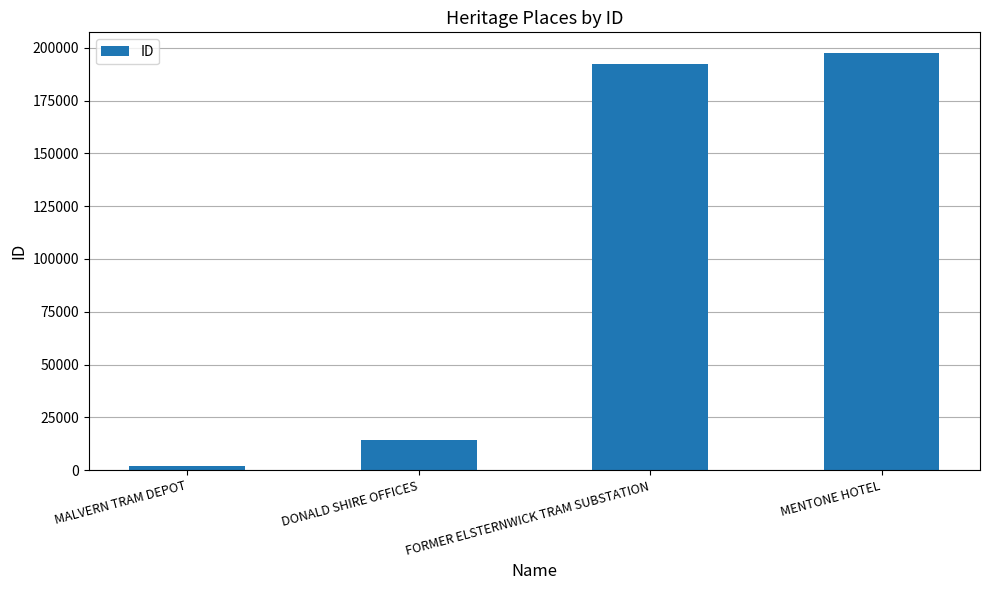

What is the maximum value shown in the chart?

197429